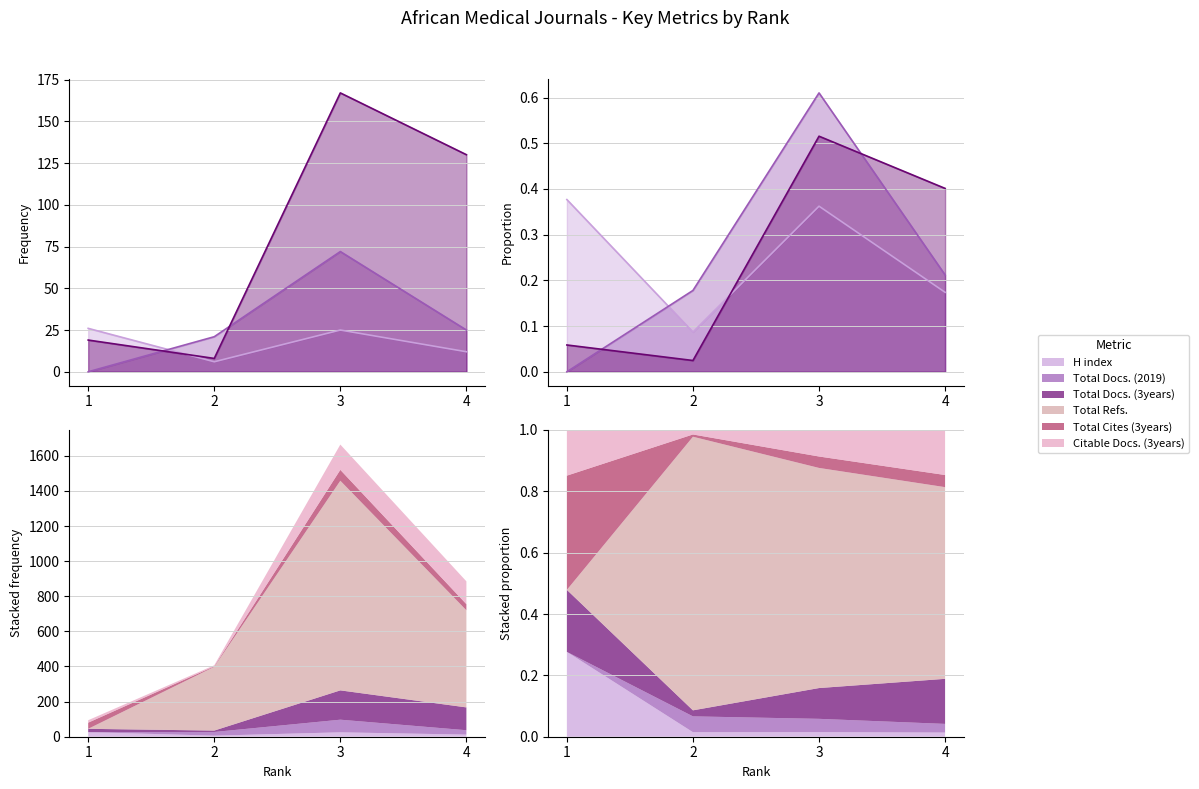

Is it true that Total Refs. equals 0.0 at 2?

False